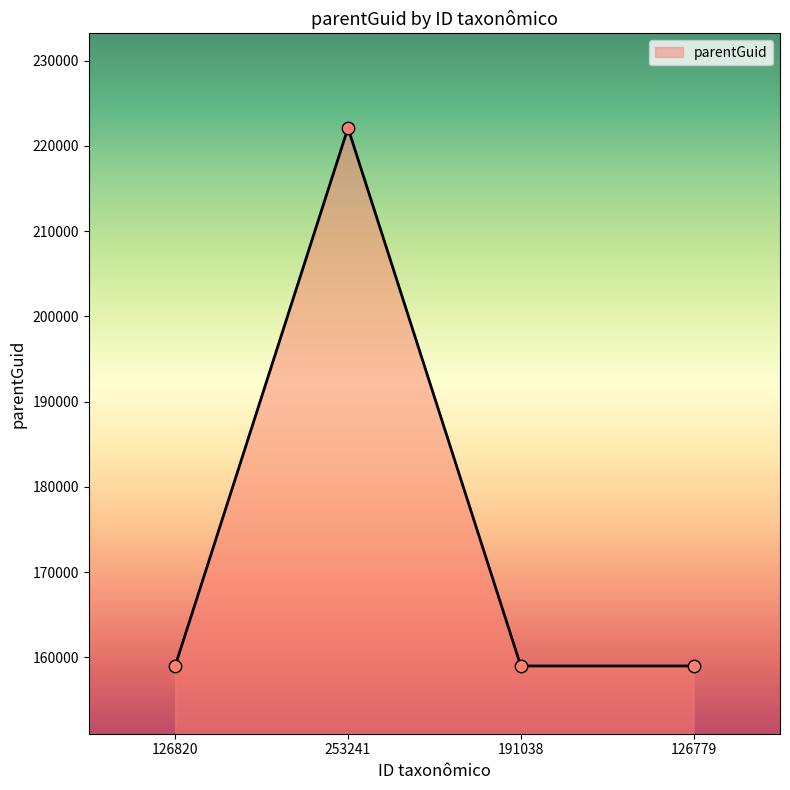

Between 126779 and 253241, which is larger?

253241